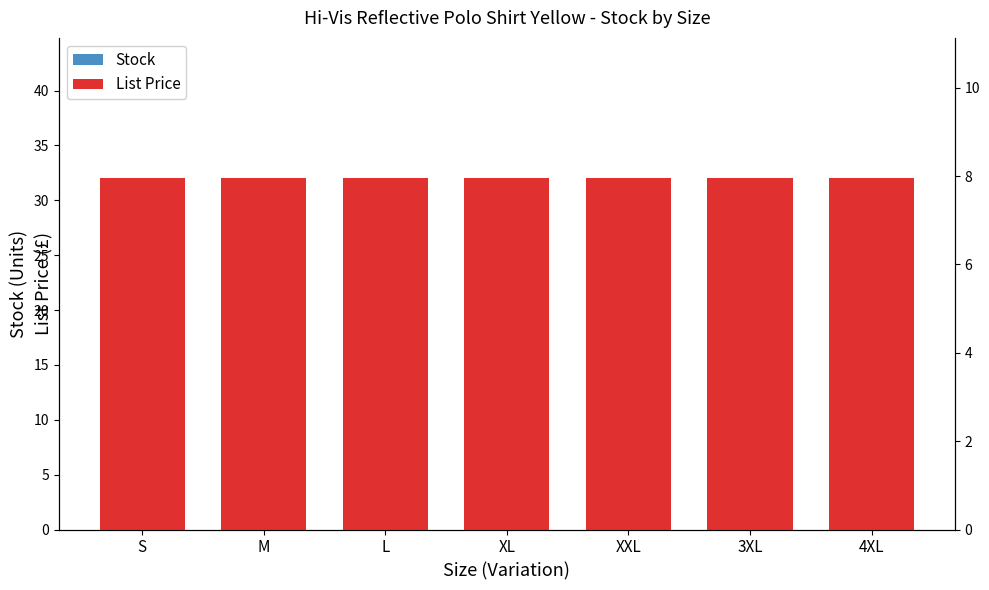

What is the minimum value shown in the chart?

7.0